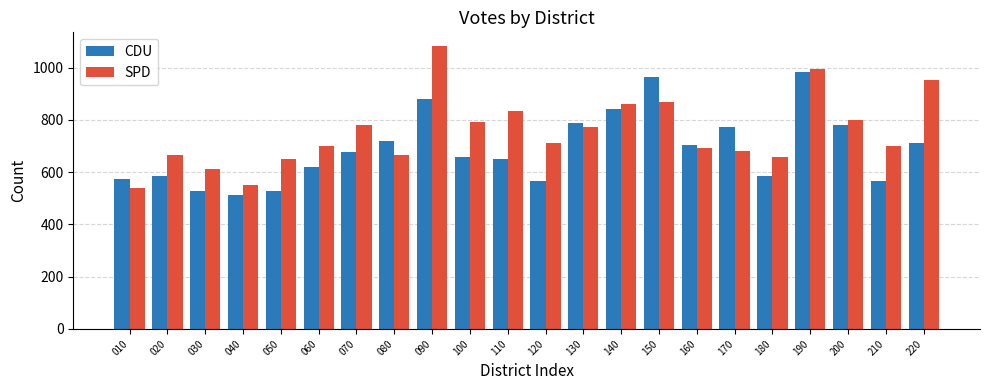

Count the number of categories in the chart.

22